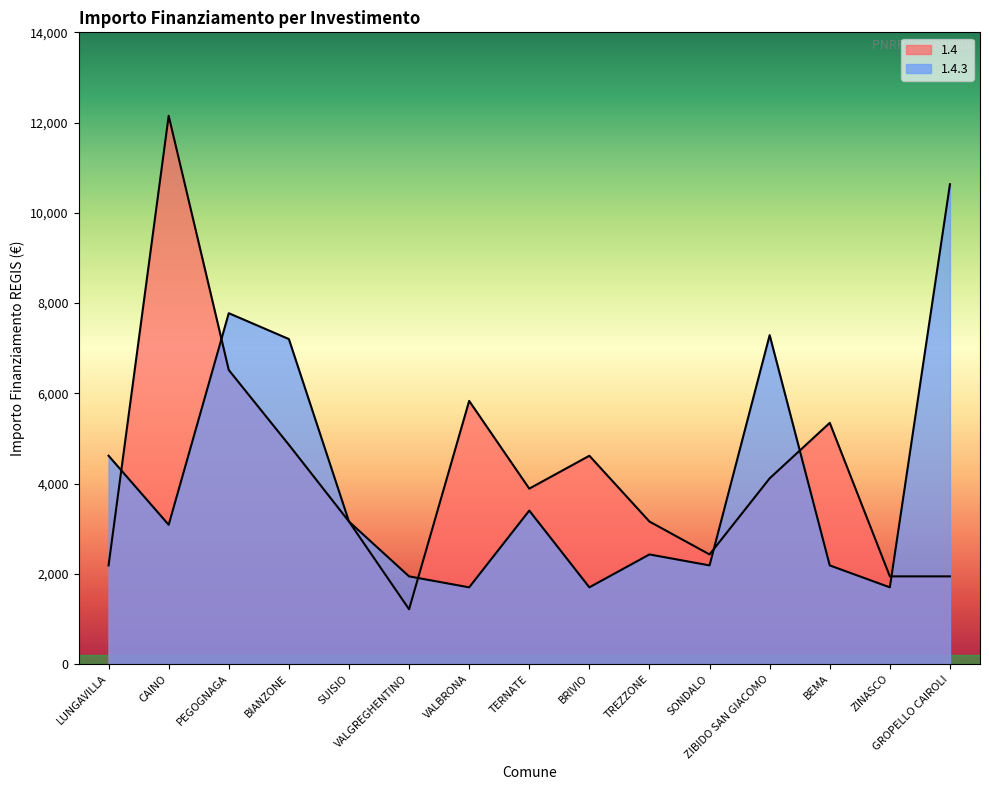

What is the value of the 1.4.3 point at the 2nd from the left?

3087